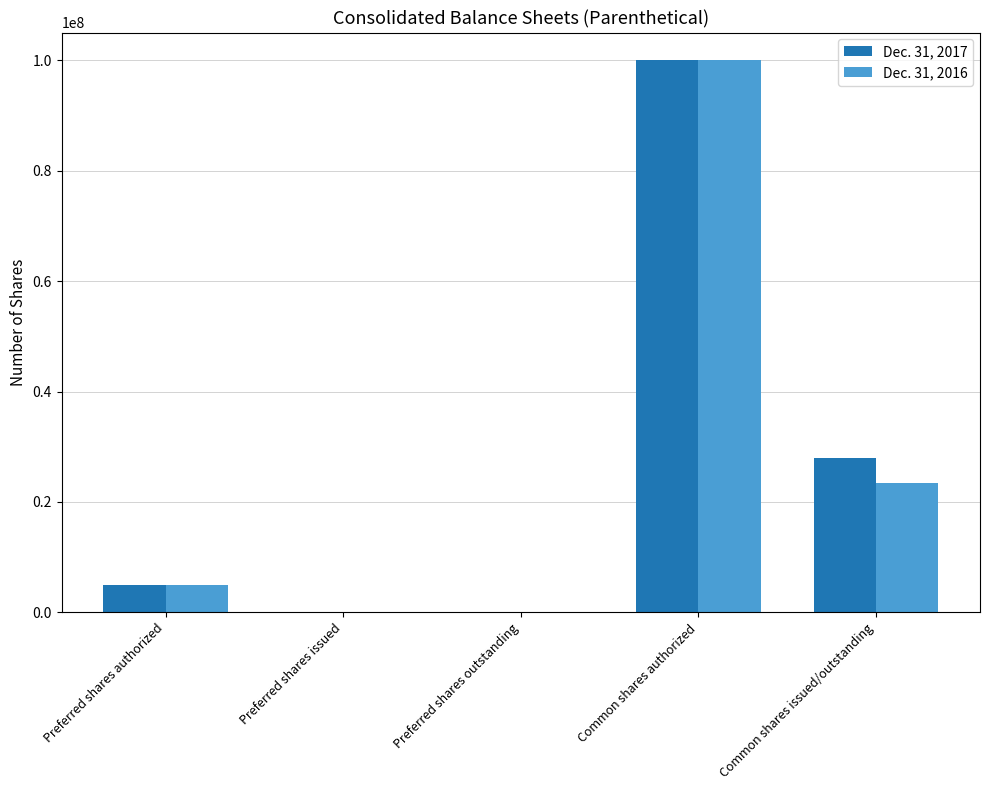

Between Common shares authorized and Common shares issued/outstanding, which series saw the biggest shift?

Dec. 31, 2016